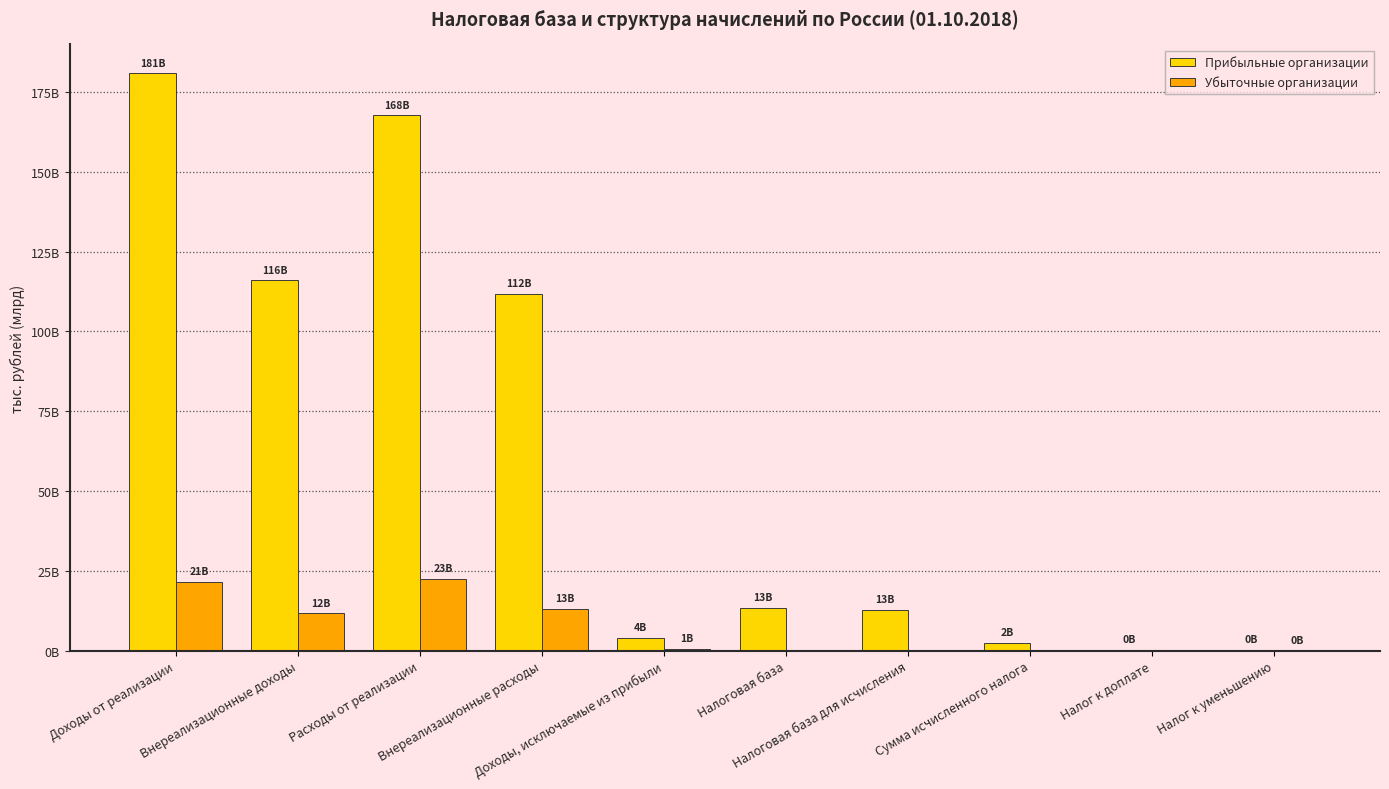

List the labels in order of Убыточные организации value, largest first.

Расходы от реализации, Доходы от реализации, Внереализационные расходы, Внереализационные доходы, Доходы, исключаемые из прибыли, Налог к уменьшению, Налоговая база, Налоговая база для исчисления, Сумма исчисленного налога, Налог к доплате